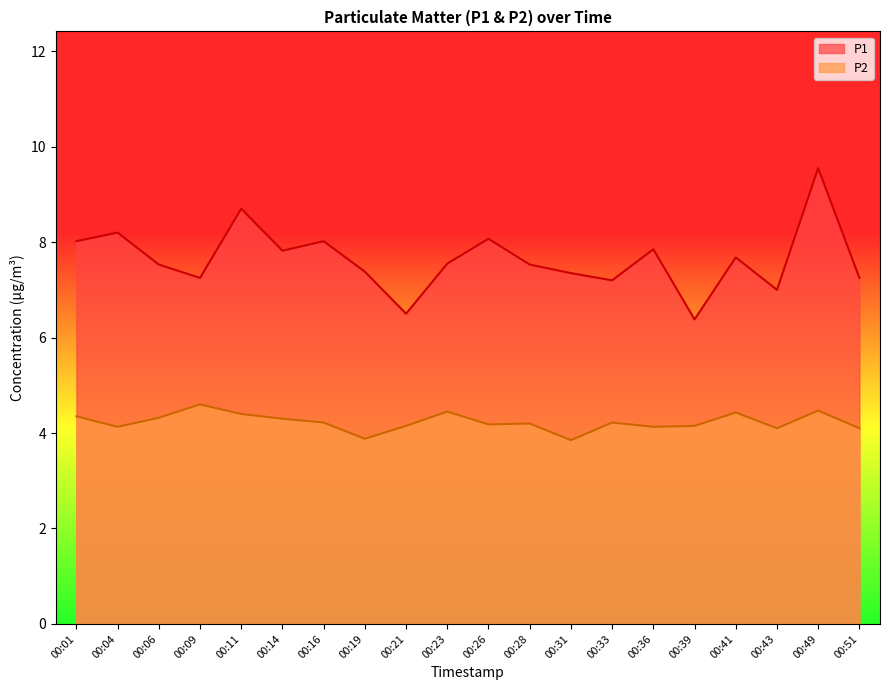

True or false: P1 and P2 cross at least once.

False